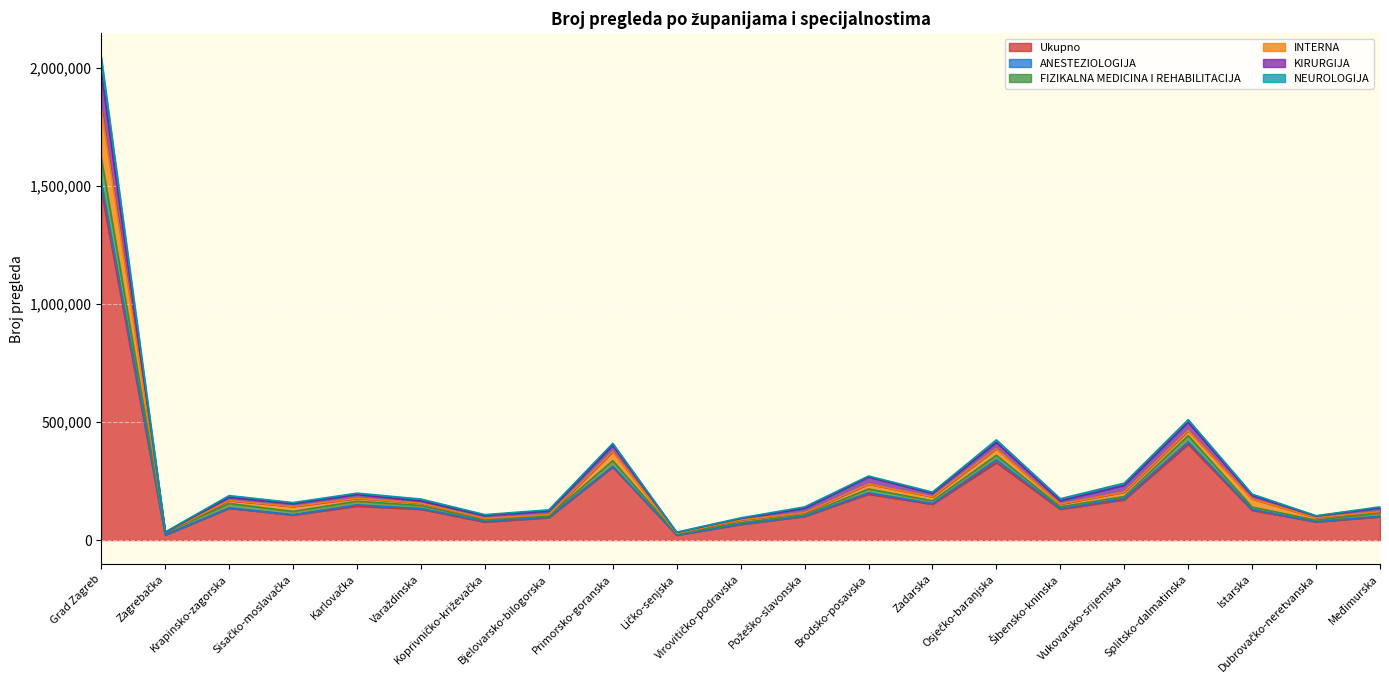

What are all the series names shown in the legend?

Ukupno, ANESTEZIOLOGIJA, FIZIKALNA MEDICINA I REHABILITACIJA, INTERNA, KIRURGIJA, NEUROLOGIJA